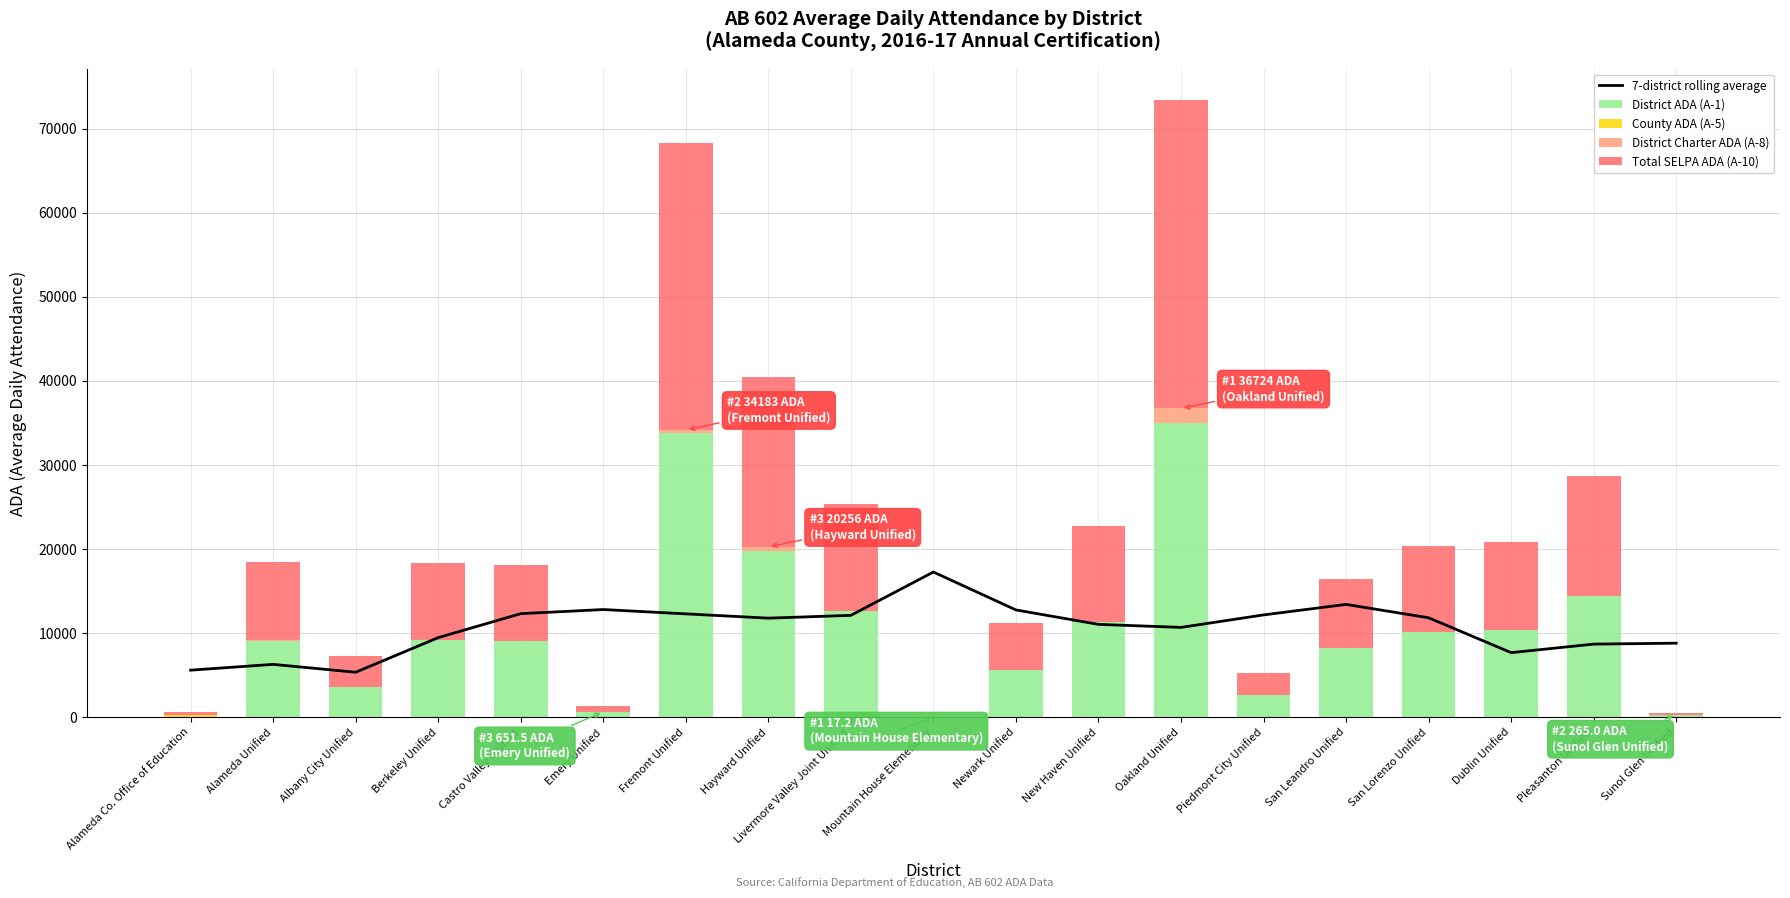

How many groups of bars are there?

19